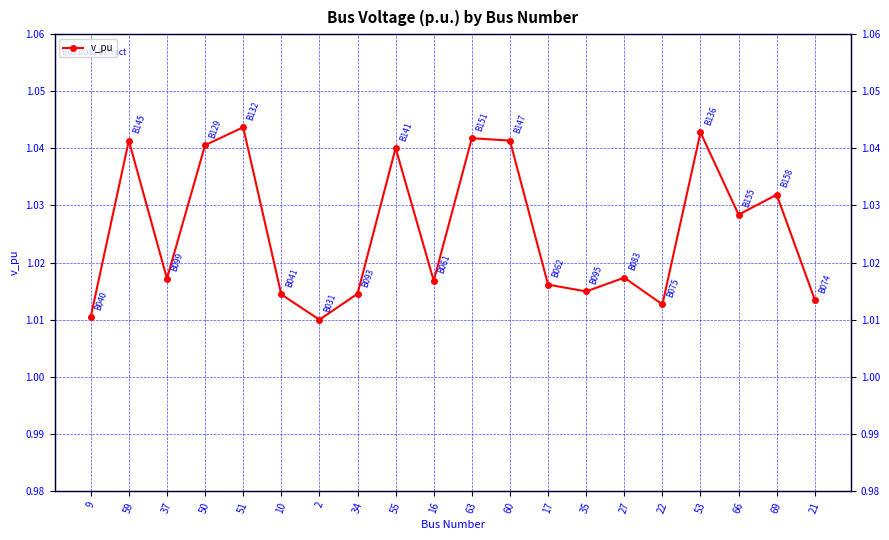

What position from the left is 50?

4